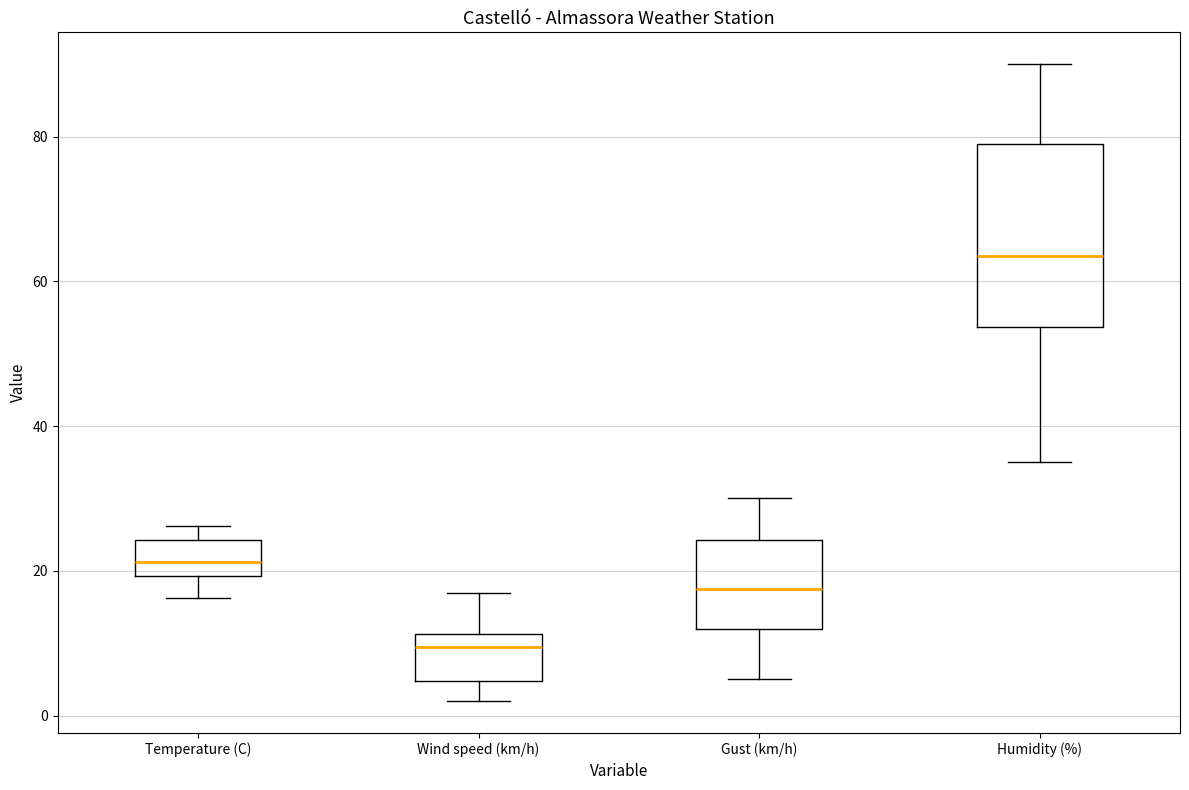

Comparing the boxes themselves (not the whiskers), which one is the tallest?

Humidity (%)